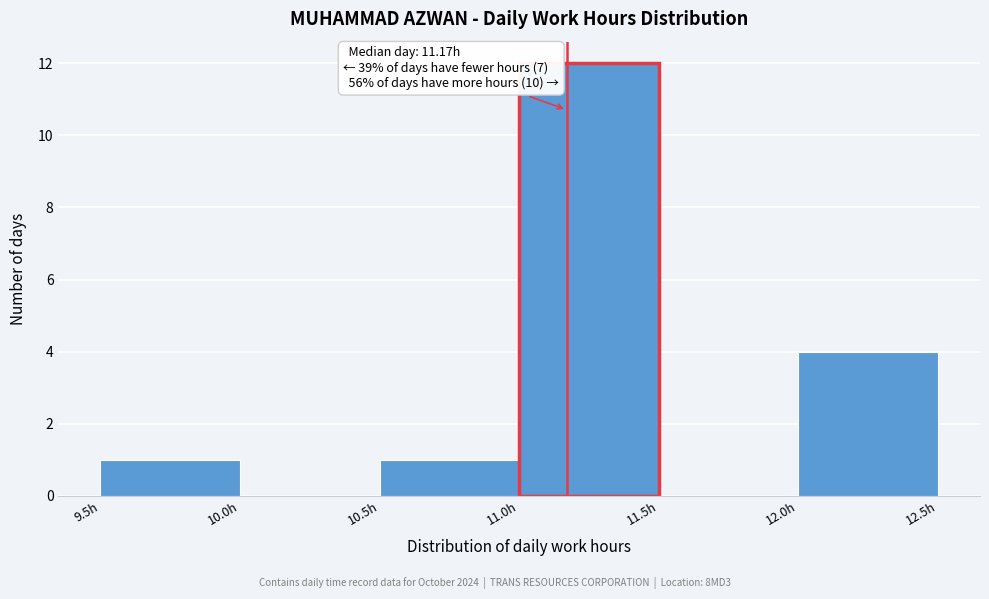

Over which range of the x-axis is the bar tallest?

11.0 to 11.5